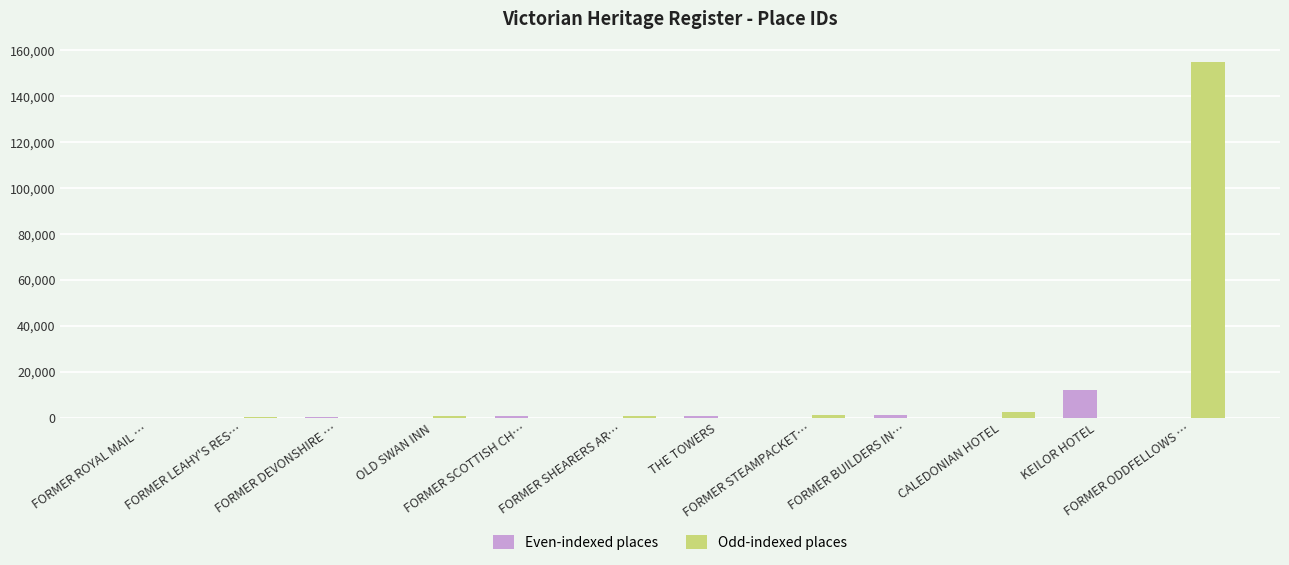

What are all the series names shown in the legend?

Even-indexed places, Odd-indexed places